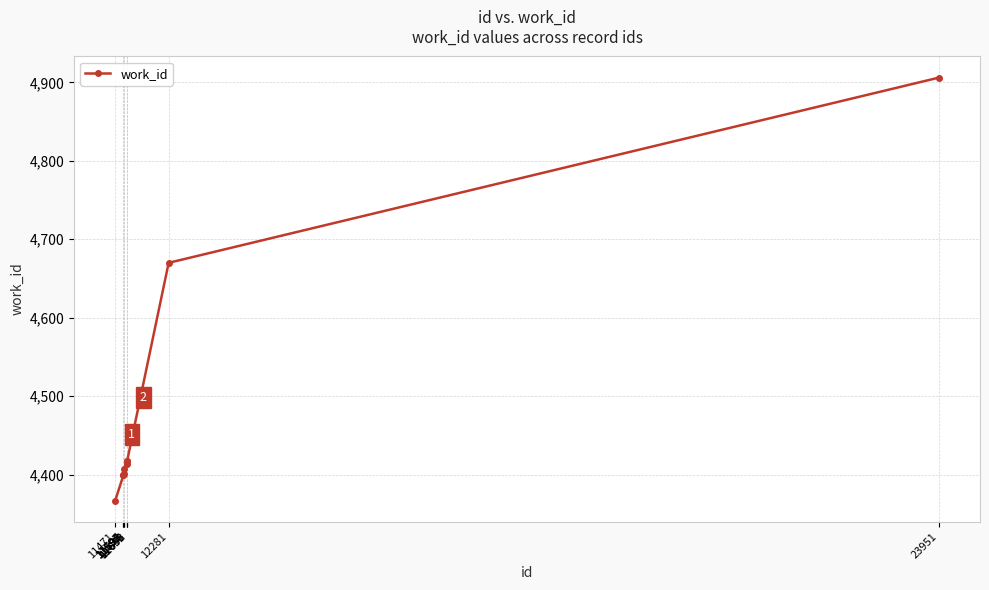

What is the maximum value shown in the chart?

4906